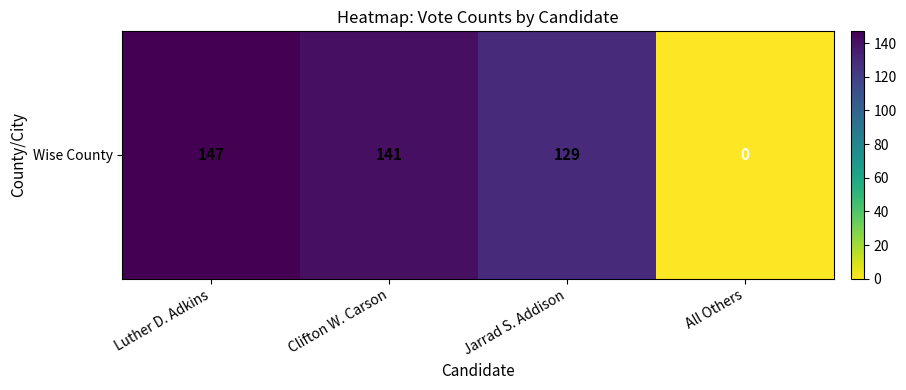

How many positive values are there?

3